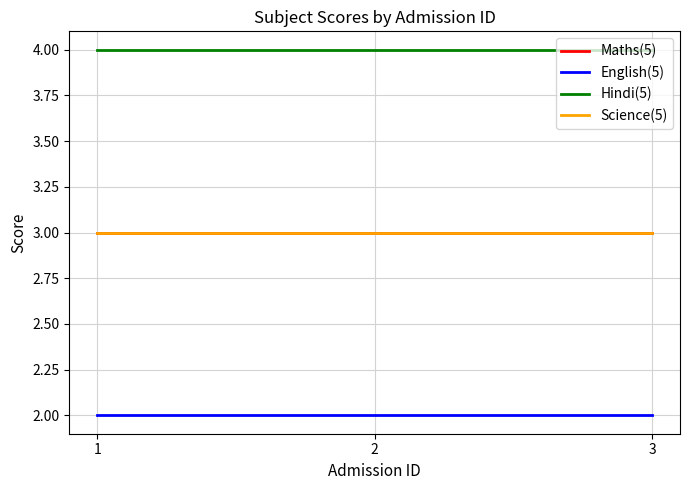

At which category is the sum across all series the highest?

1